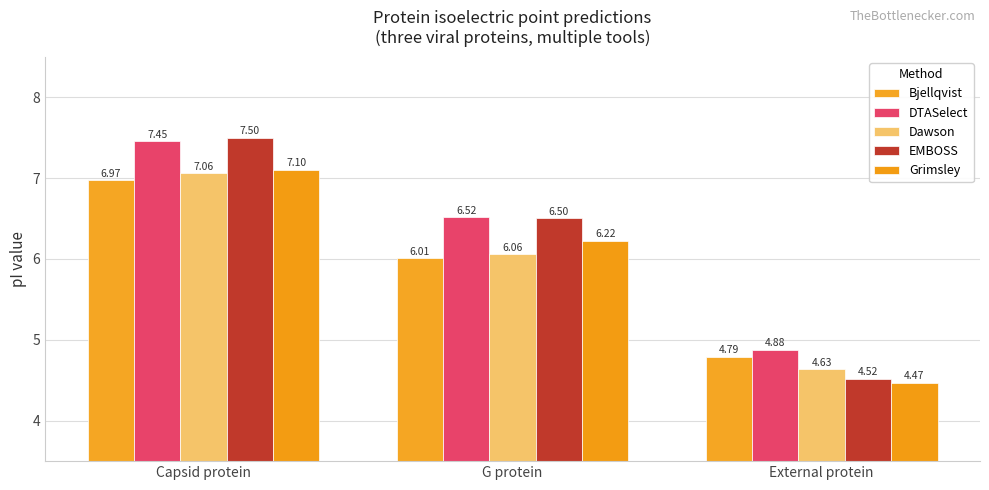

Reading right to left, what are all the values shown in this chart?

Bjellqvist: External protein=4.8	G protein=6.0	Capsid protein=7.0
DTASelect: External protein=4.9	G protein=6.5	Capsid protein=7.5
Dawson: External protein=4.6	G protein=6.1	Capsid protein=7.1
EMBOSS: External protein=4.5	G protein=6.5	Capsid protein=7.5
Grimsley: External protein=4.5	G protein=6.2	Capsid protein=7.1